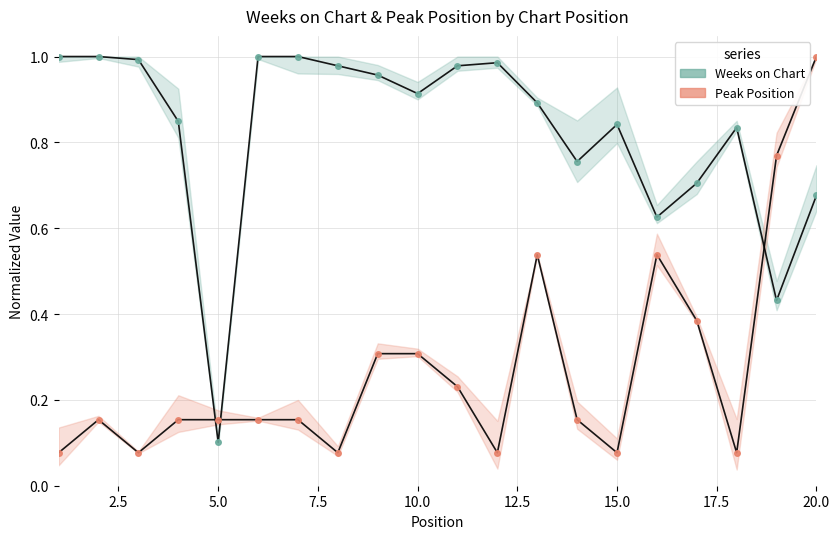

What is the difference between the maximum and minimum values in the Peak Position series?

0.9